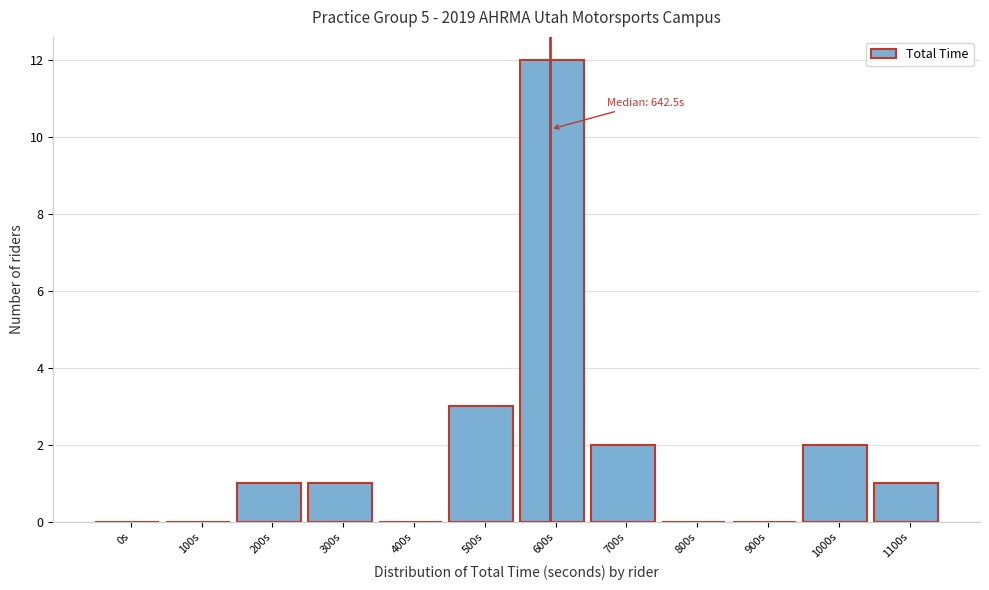

Reading right to left, what are all the values shown in this chart?

1100s=1	1000s=2	900s=0	800s=0	700s=2	600s=12	500s=3	400s=0	300s=1	200s=1	100s=0	0s=0